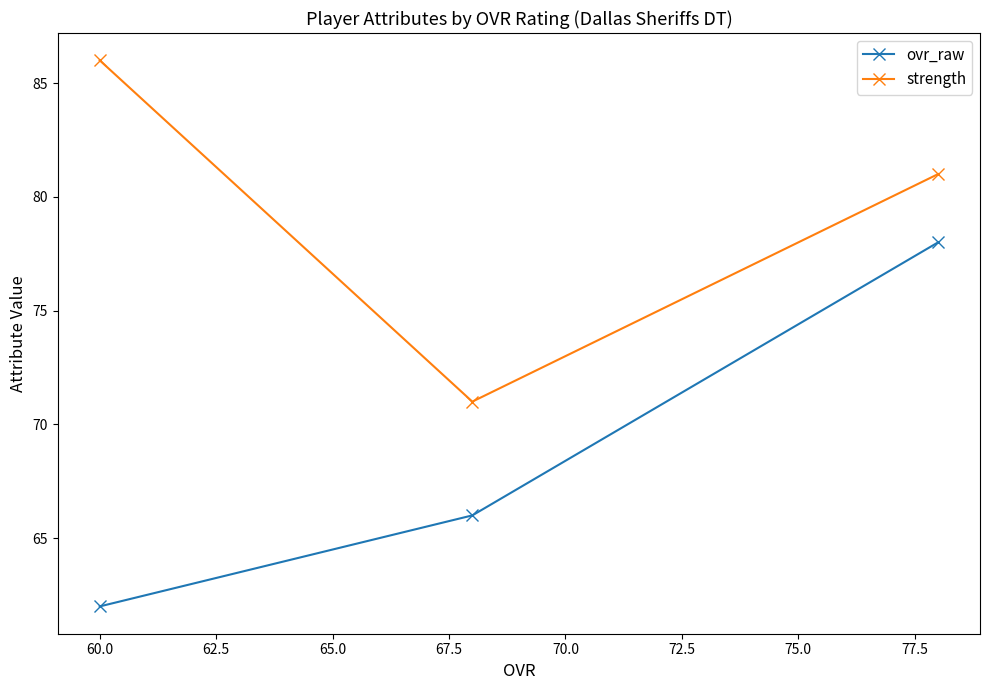

What is the difference between the maximum and minimum values in the ovr_raw series?

16